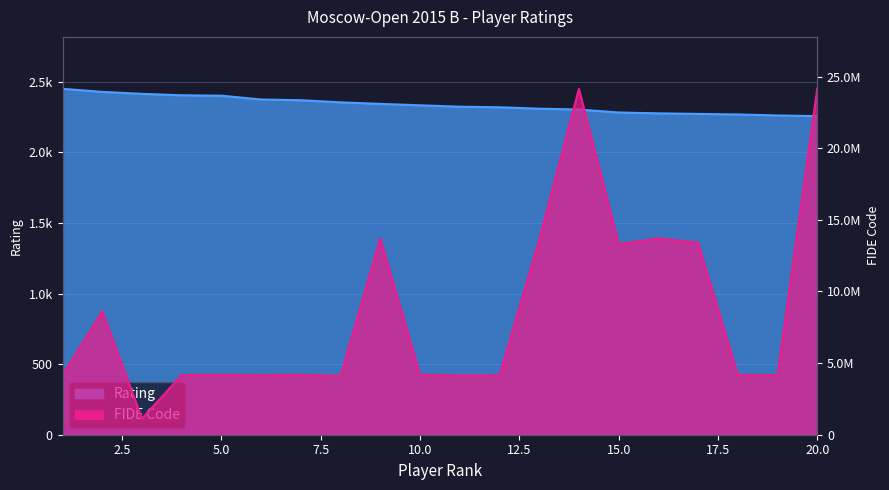

The FIDE Code series shows 7208359 at 18. True or false?

False